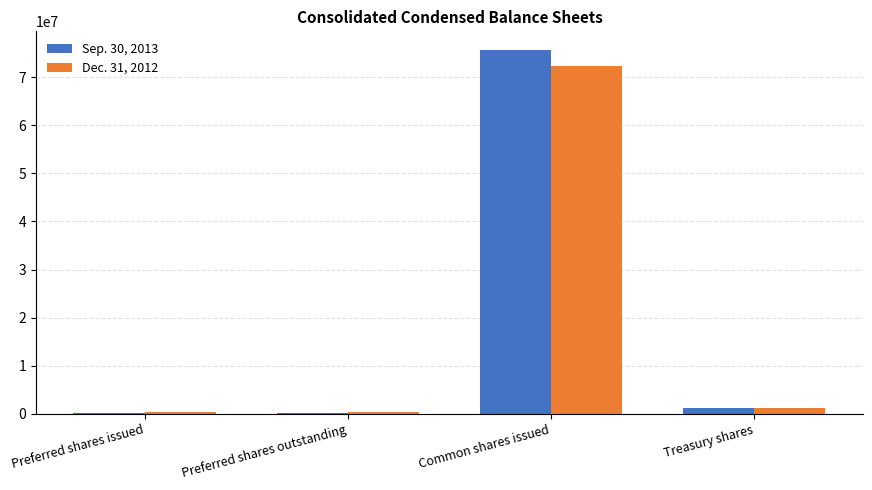

How many groups of bars are there?

4